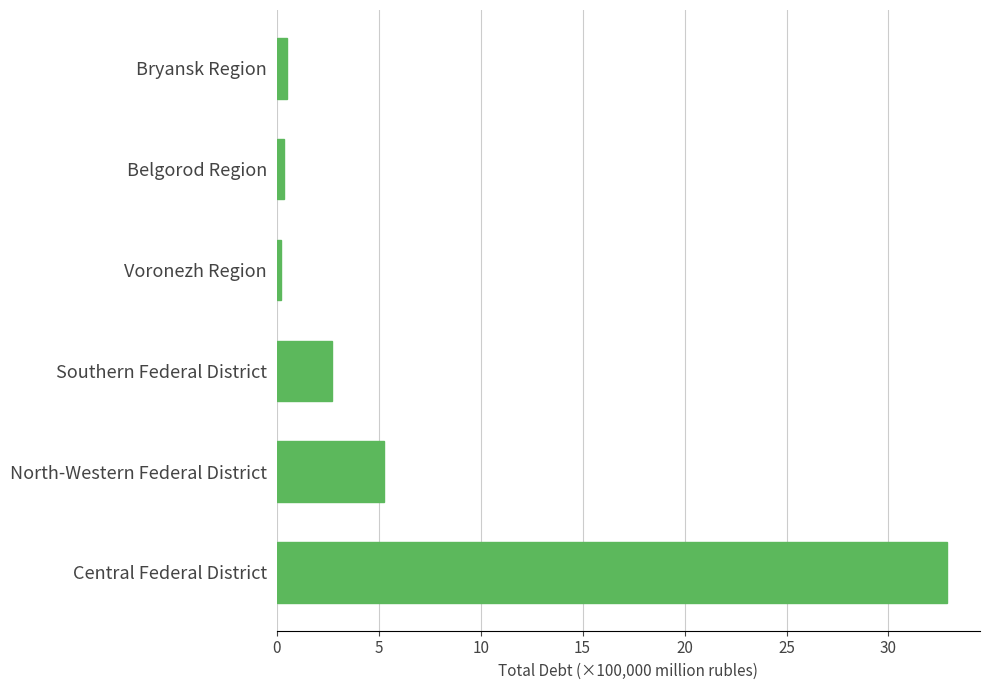

What is the greatest value displayed?

32.8